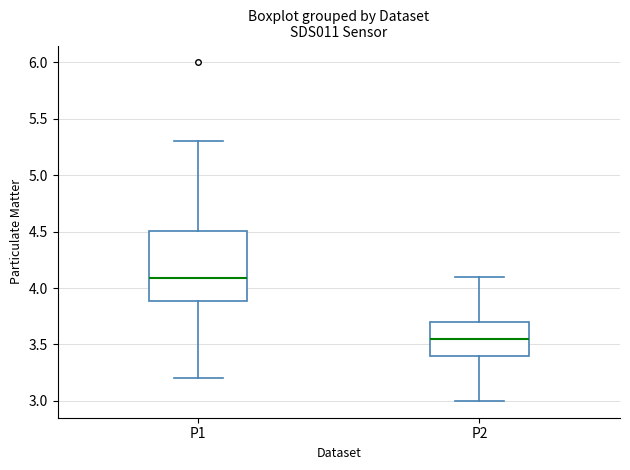

Reading left to right, transcribe this box plot: for each box, give where its median line is, the range the box spans, and where its two whiskers end, as read against the y-axis. The values are not printed on the chart, so give them approximately, as read against the axis.

P1: median 4.10, box 3.90 to 4.50, whiskers 3.20 to 5.30
P2: median 3.55, box 3.40 to 3.70, whiskers 3.00 to 4.10